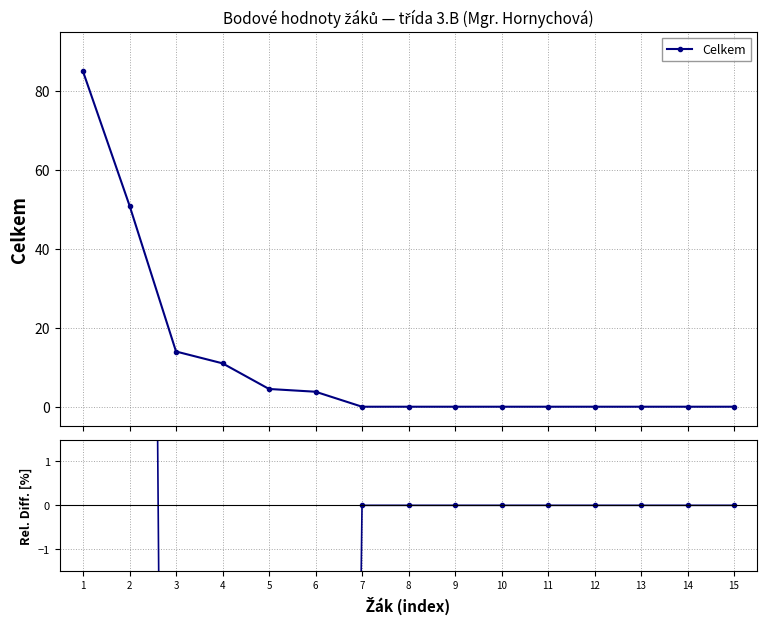

What is the minimum value shown in the chart?

-86.5